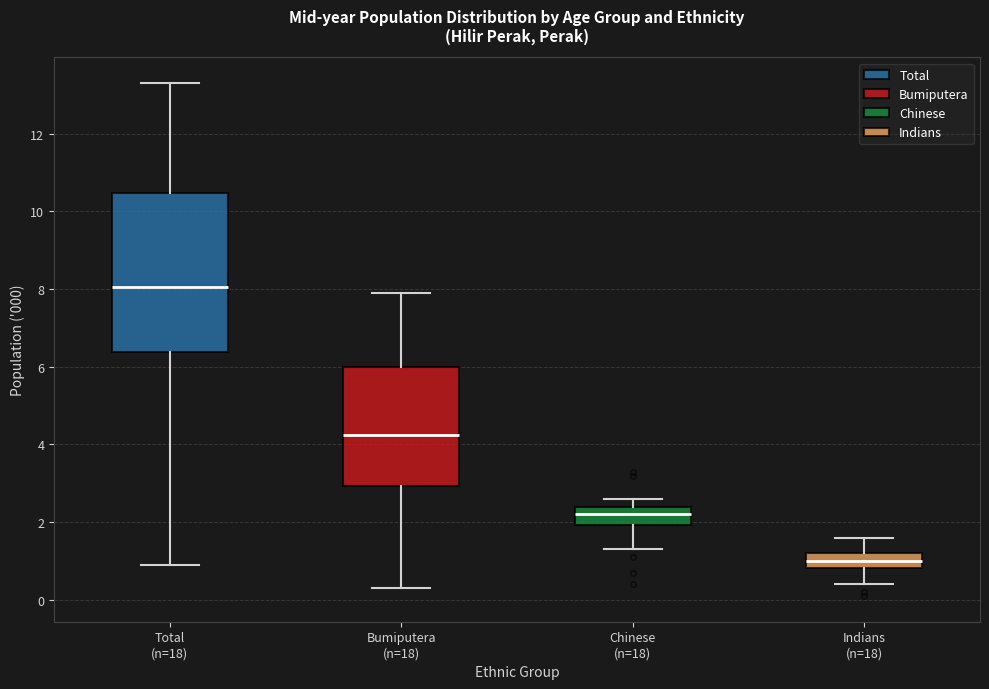

Where does the lower whisker of the box for Chinese (n=18) end on the y-axis? The values are not printed on the chart, so give them approximately, as read against the axis.

1.4